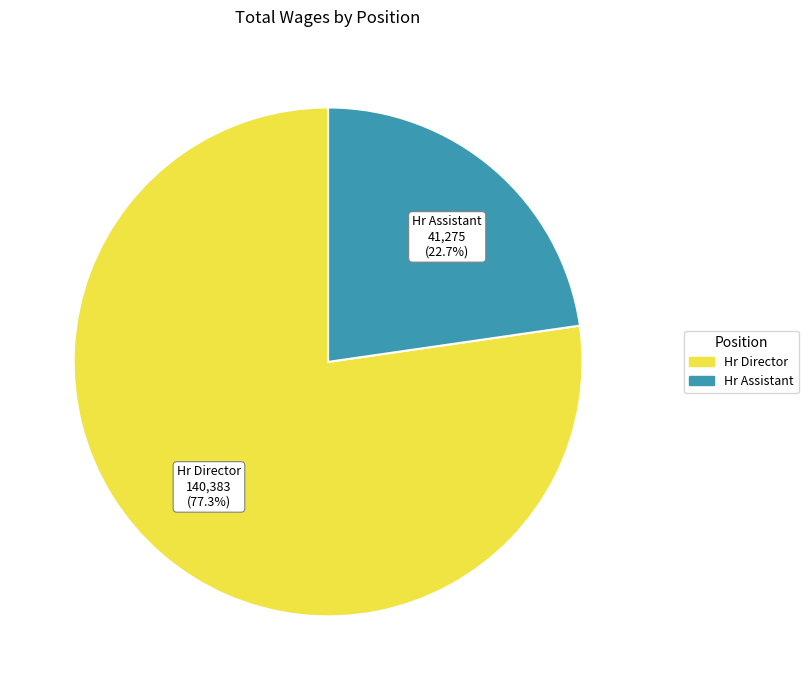

What percentage is the Hr Assistant slice, to the nearest percent?

23%